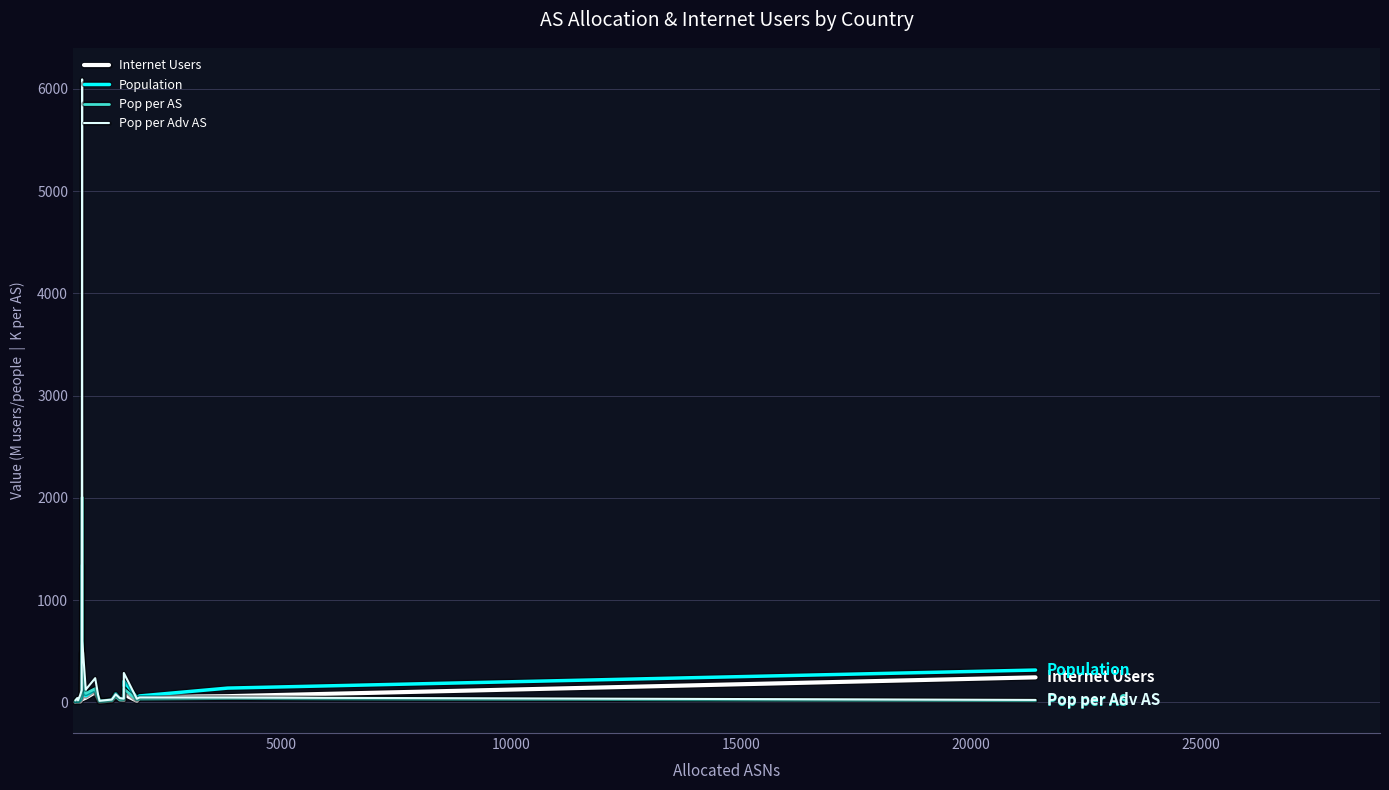

Does the chart have visible grid lines?

Yes